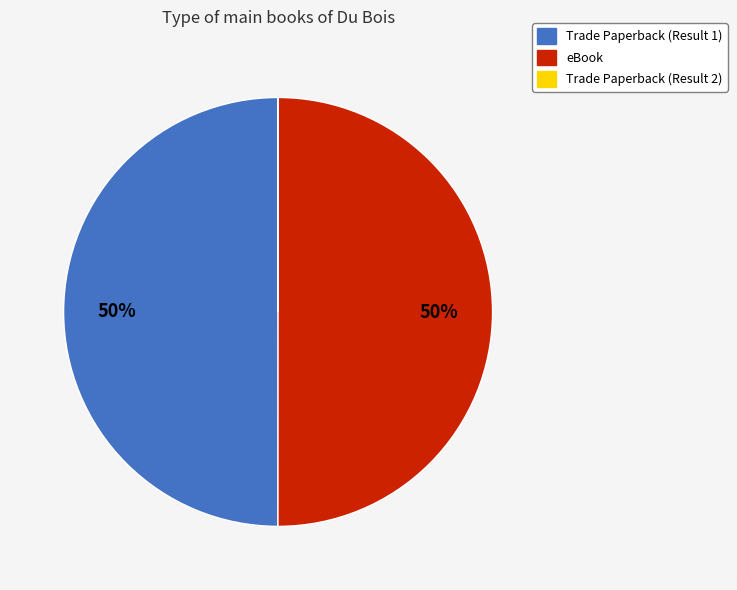

What percentage is the eBook slice, to the nearest percent?

50%